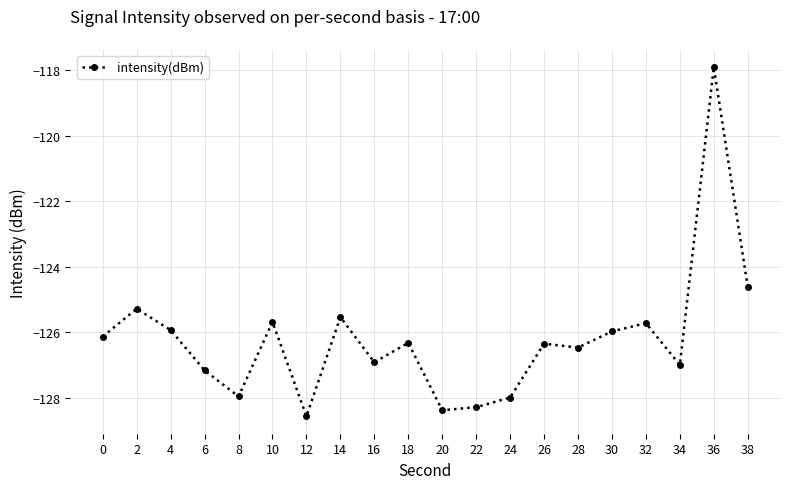

Where is the first local minimum?

8